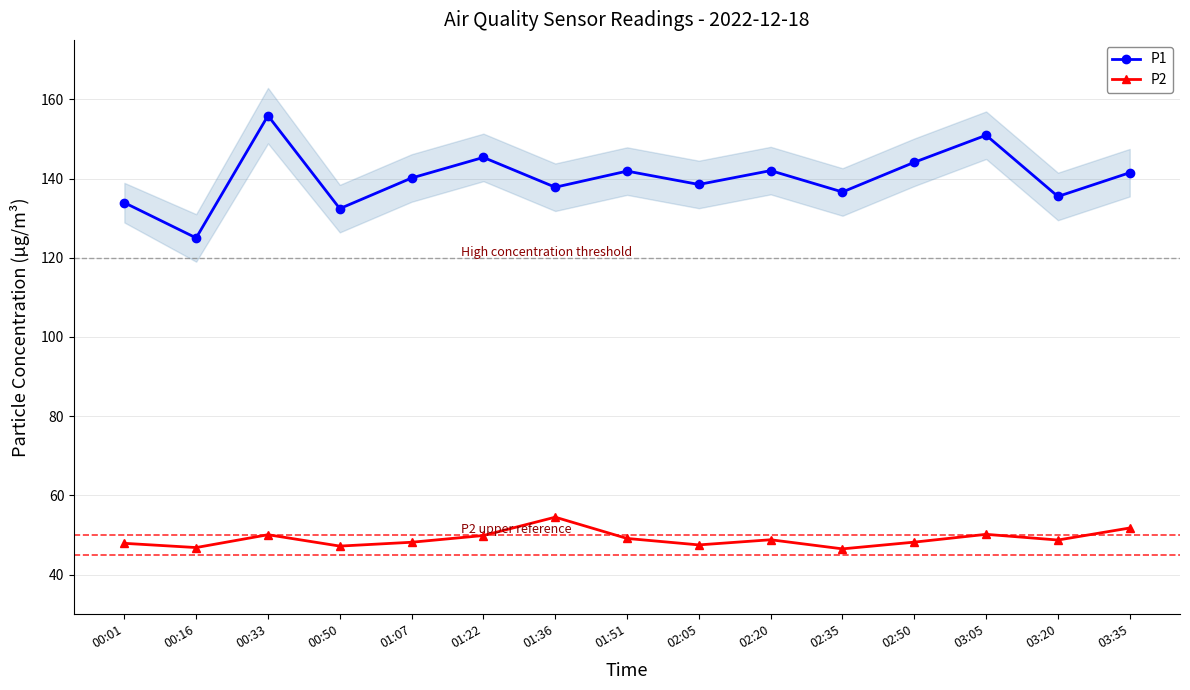

How many lines are shown in the chart?

2